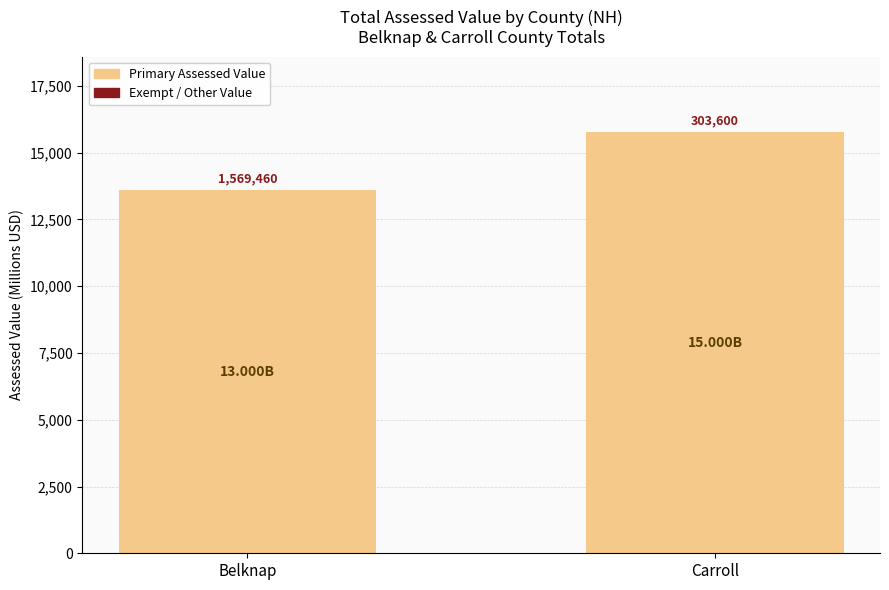

List the series in order of their overall mean, highest first.

Primary Assessed Value, Exempt / Other Value